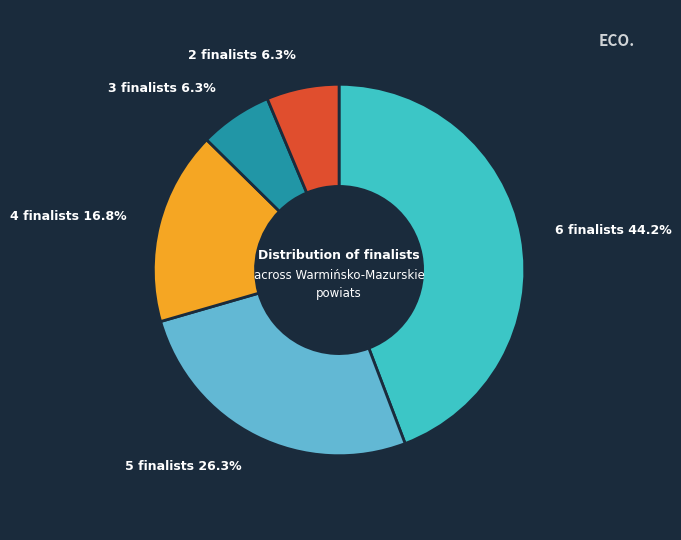

Does any single category account for the majority?

No